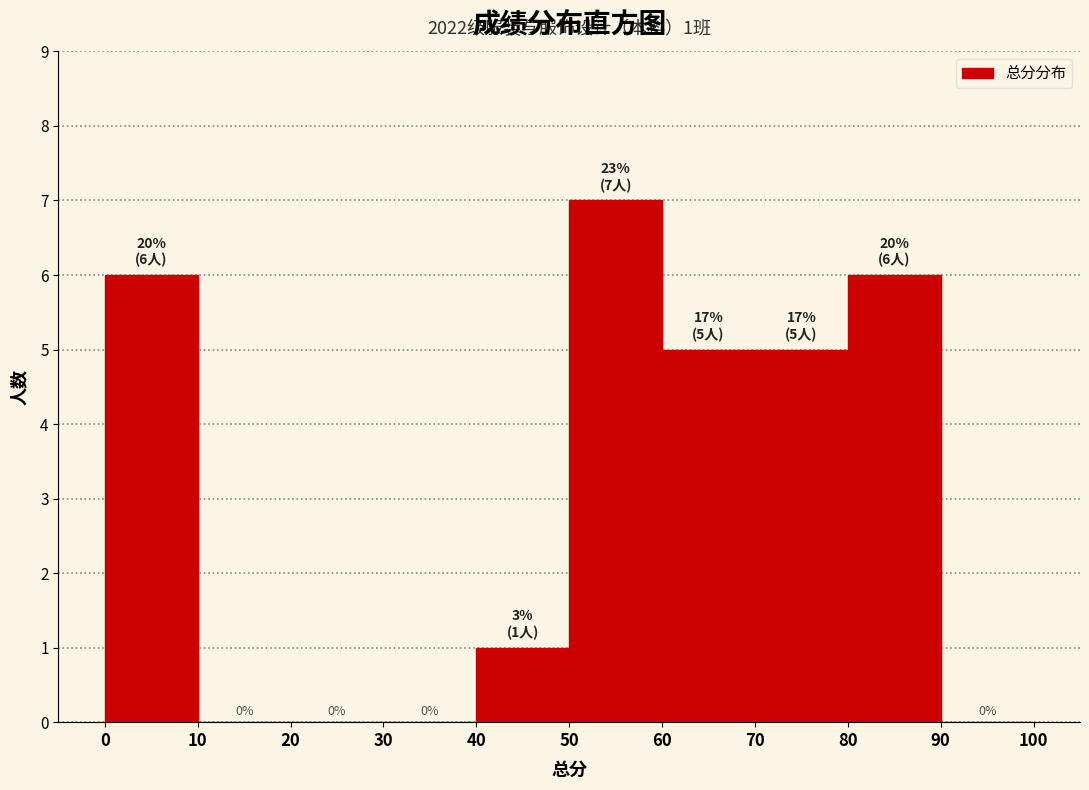

Over which range of the x-axis is the bar tallest?

50 to 60